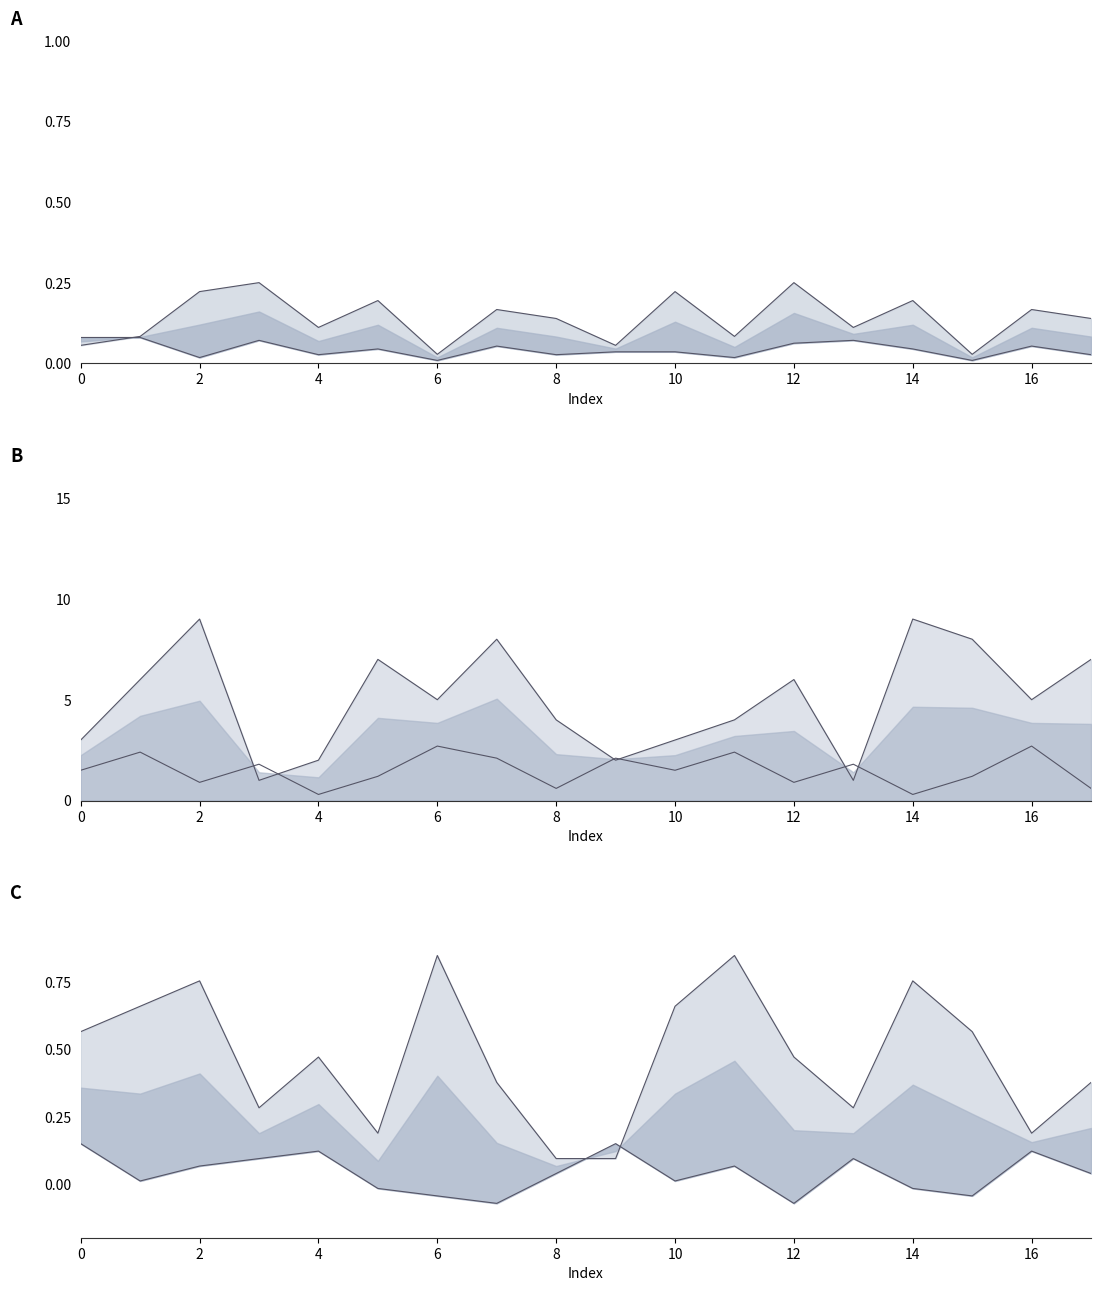

At which category is the sum across all series the highest?

2